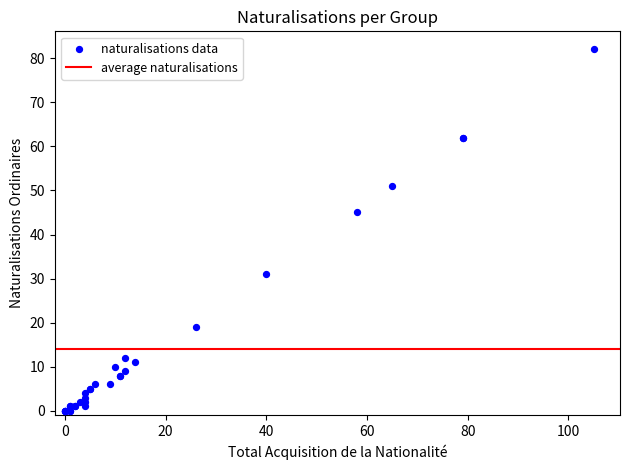

What Y value in the scatter plot is closest to 41?

45